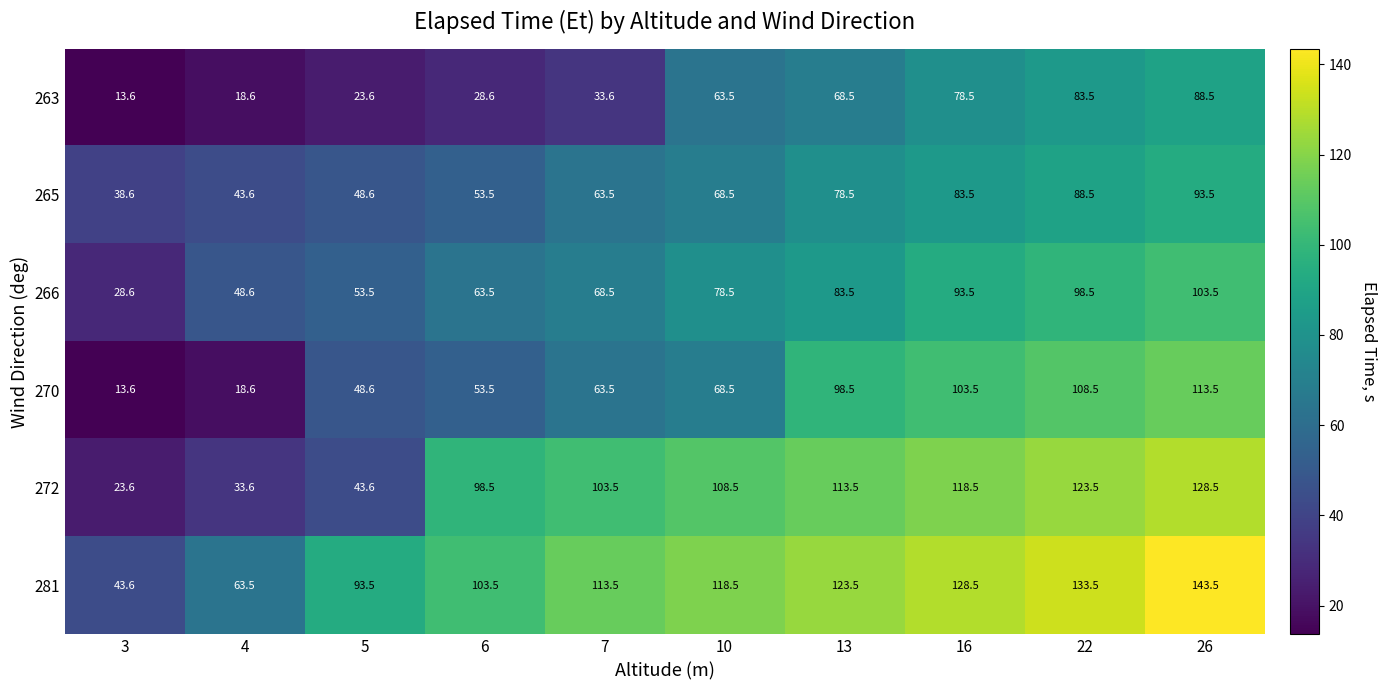

At which category is the sum across all series the highest?

26